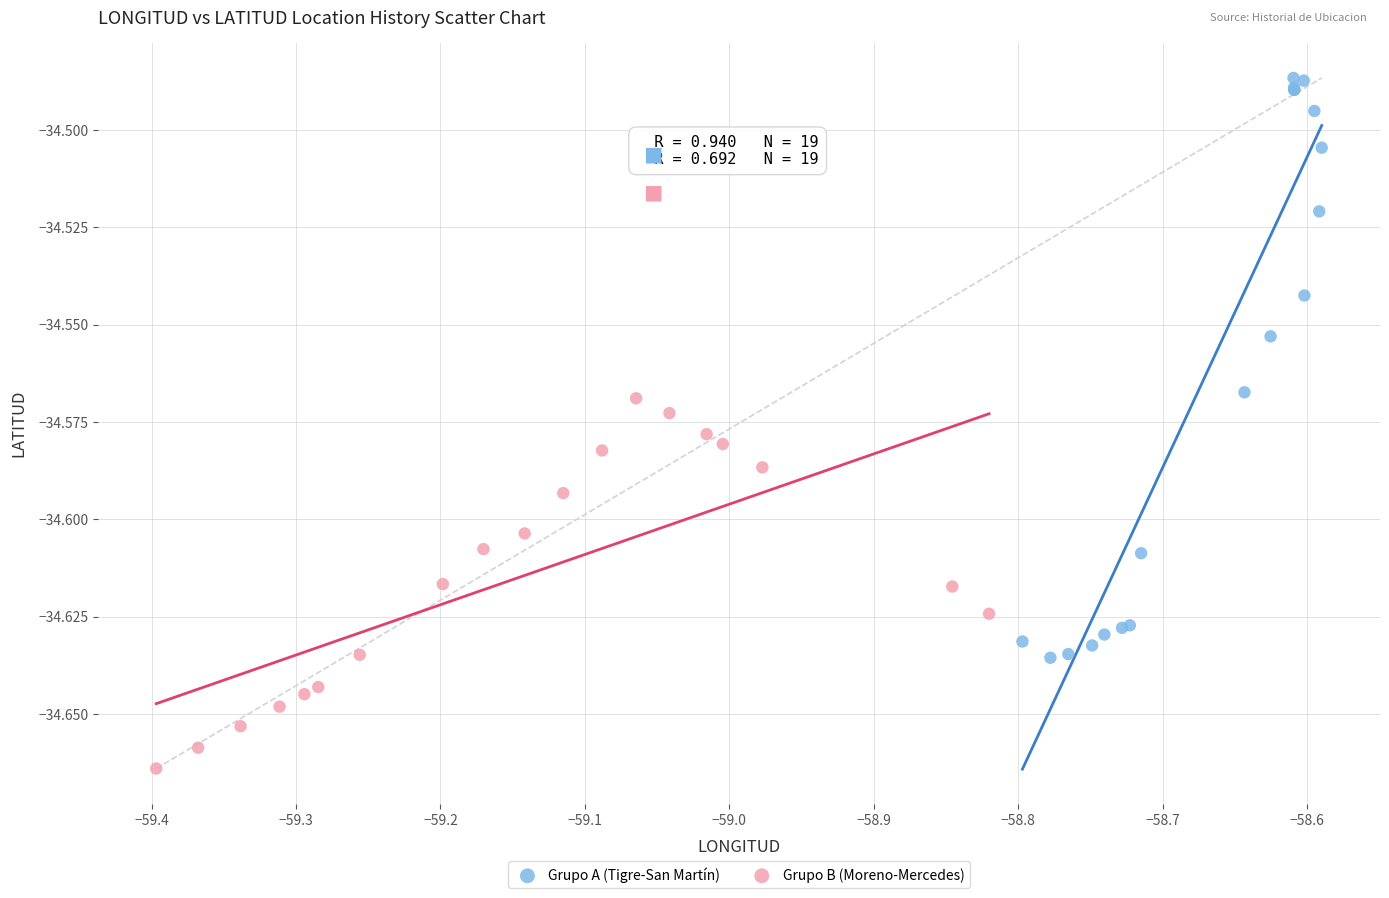

Which series contains the highest Y value?

Grupo A (Tigre-San Martín)